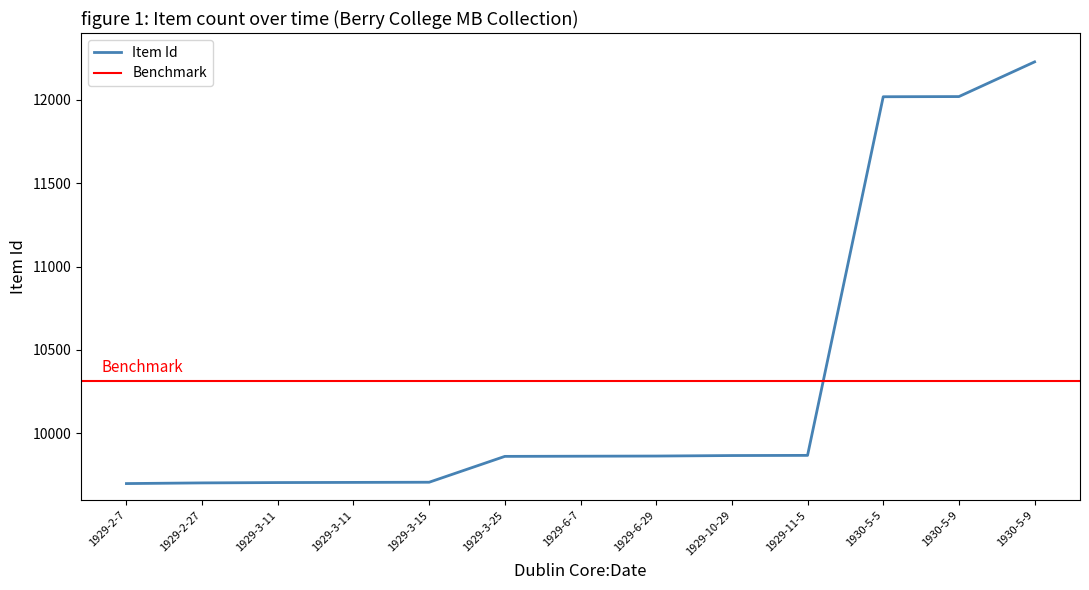

Which has a higher value, 1930-5-9 or 1930-5-5?

1930-5-9